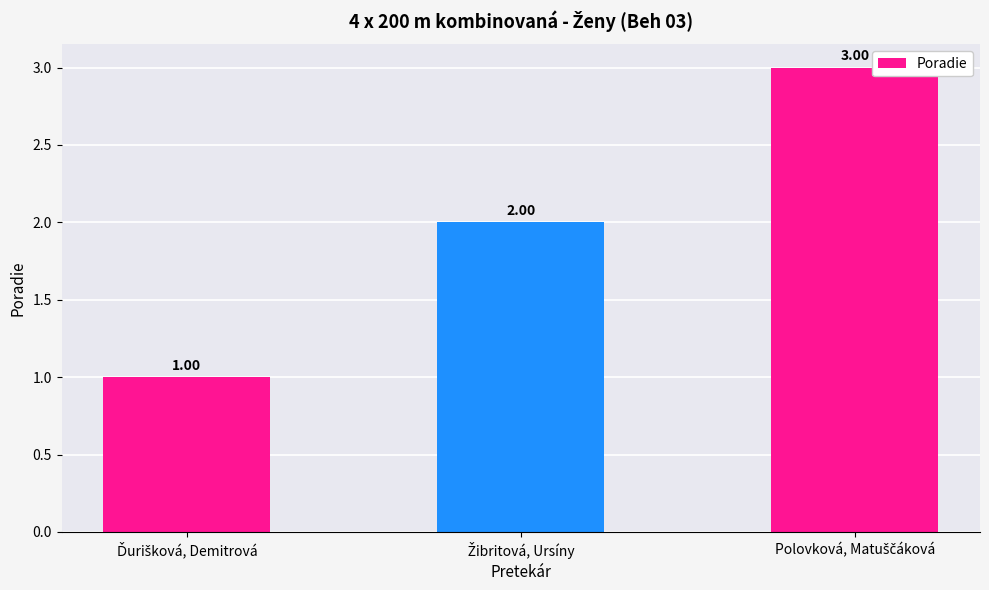

What is the sum of all values?

6